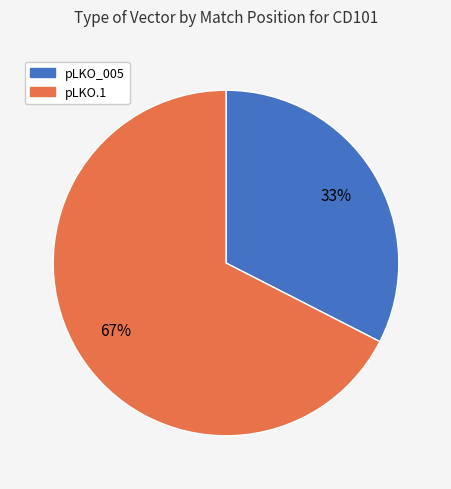

How many segments does this pie chart have?

2